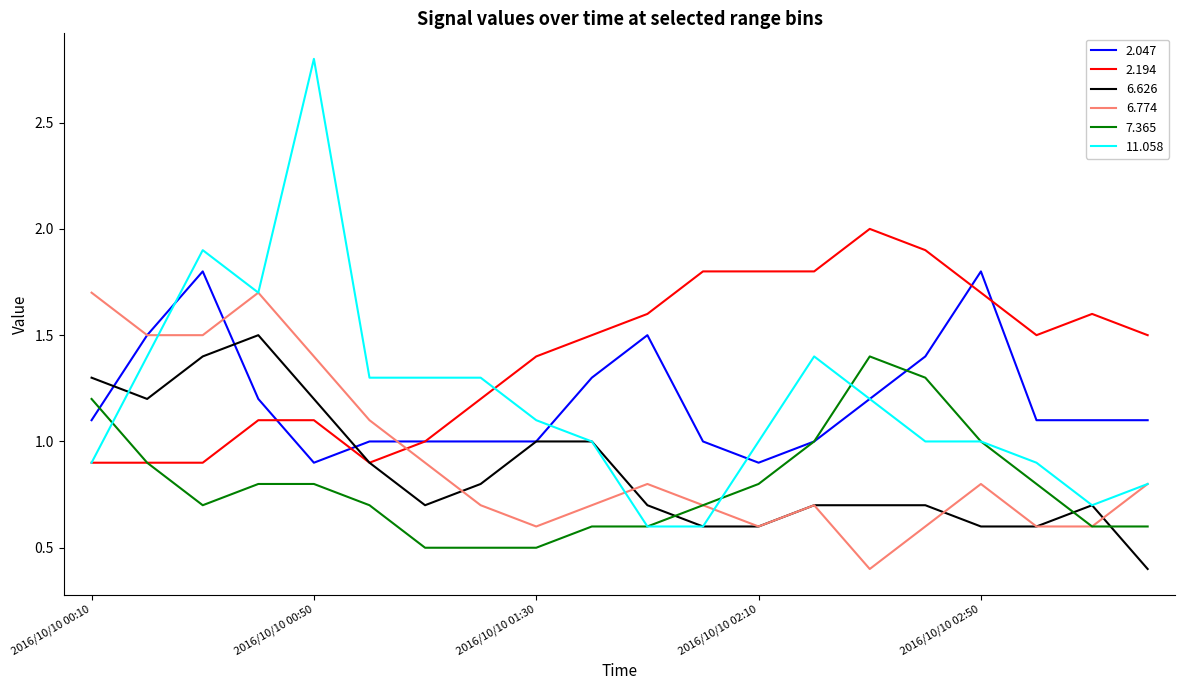

What is the minimum value for 2.047?

0.9